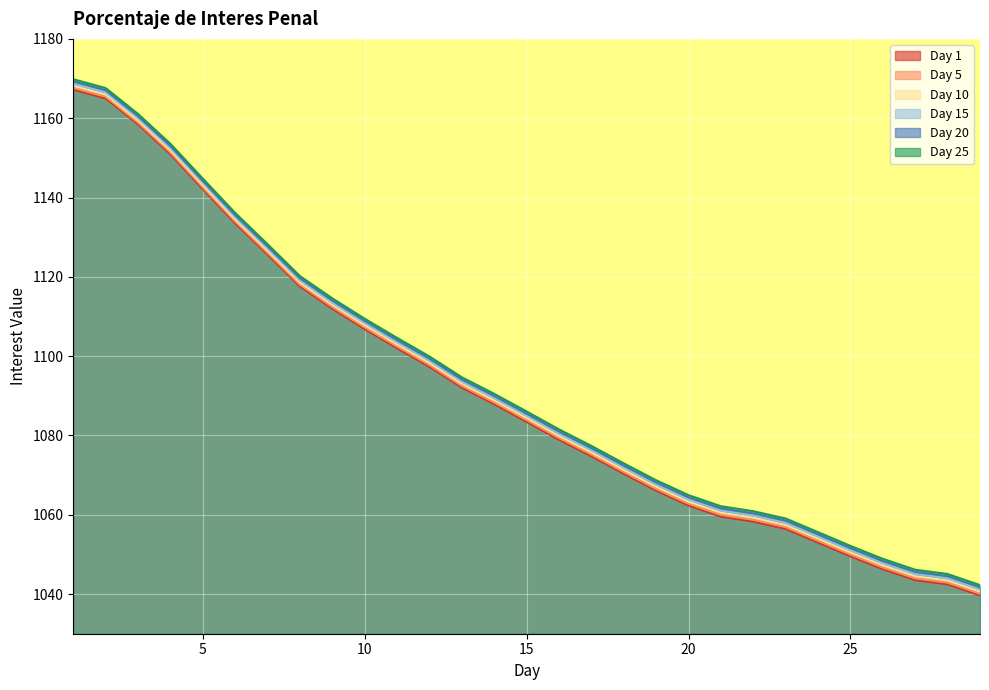

At which label does 10 first exceed 1084?

1